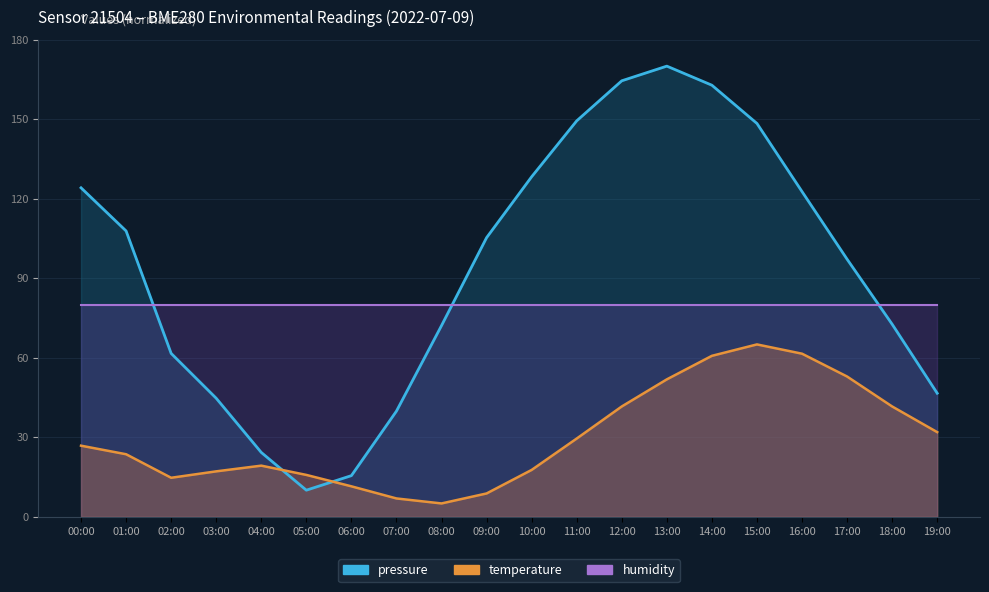

Is it true that temperature equals 94.4 at 14:00?

False